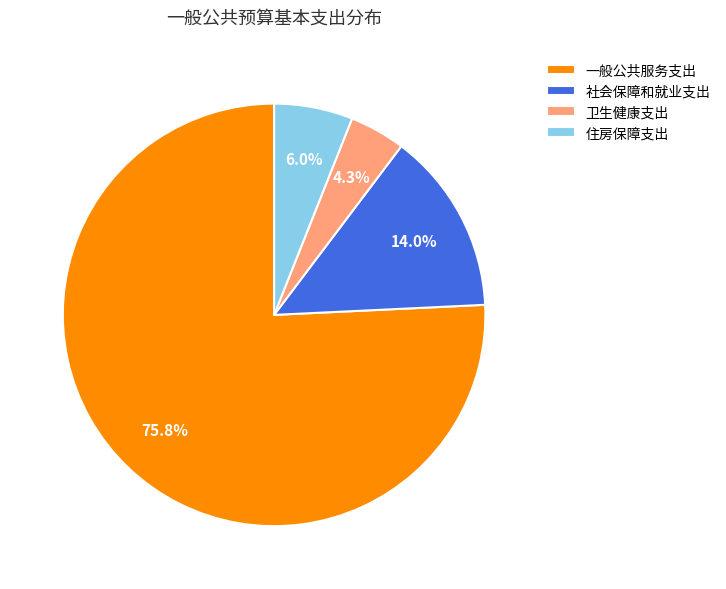

To the nearest percent, what portion does 社会保障和就业支出 represent?

14%